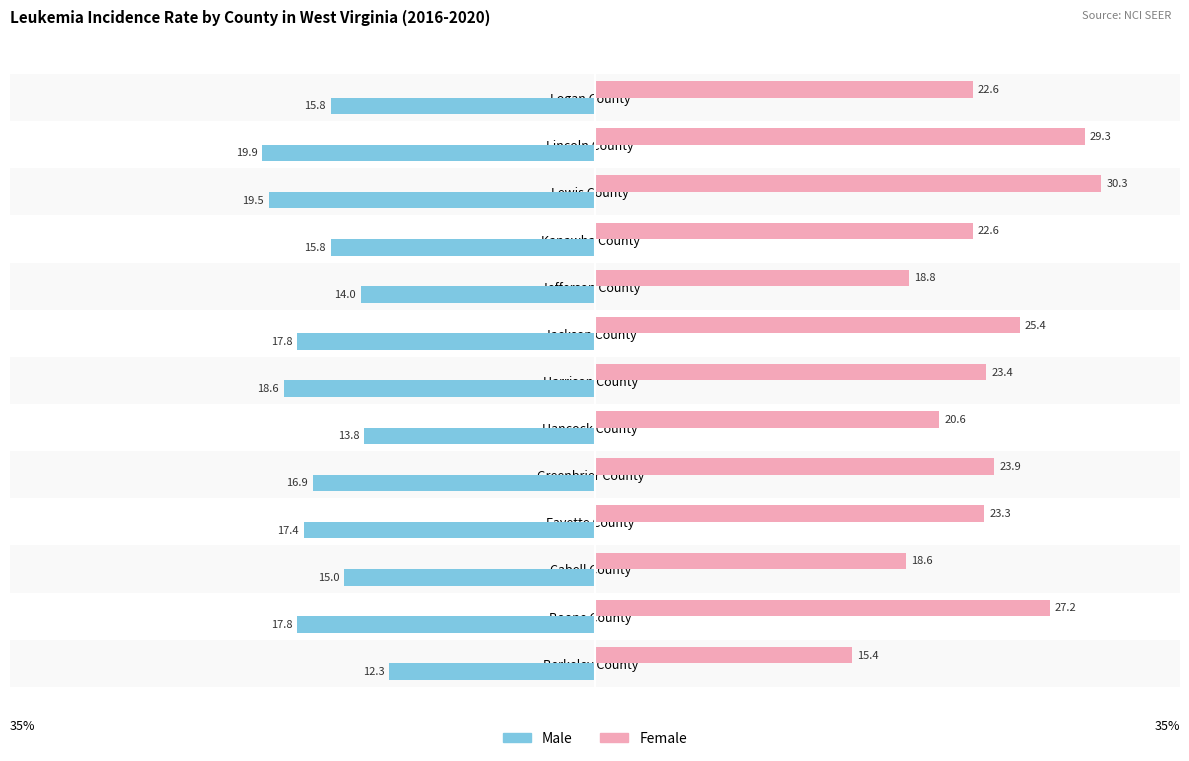

Which series has the largest total across all categories?

Female